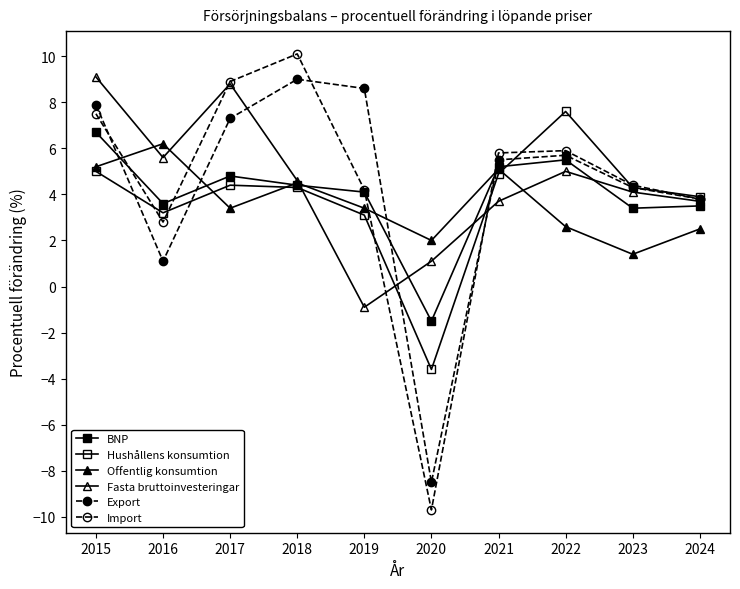

At which label is Hushållens konsumtion closest to 1?

2019